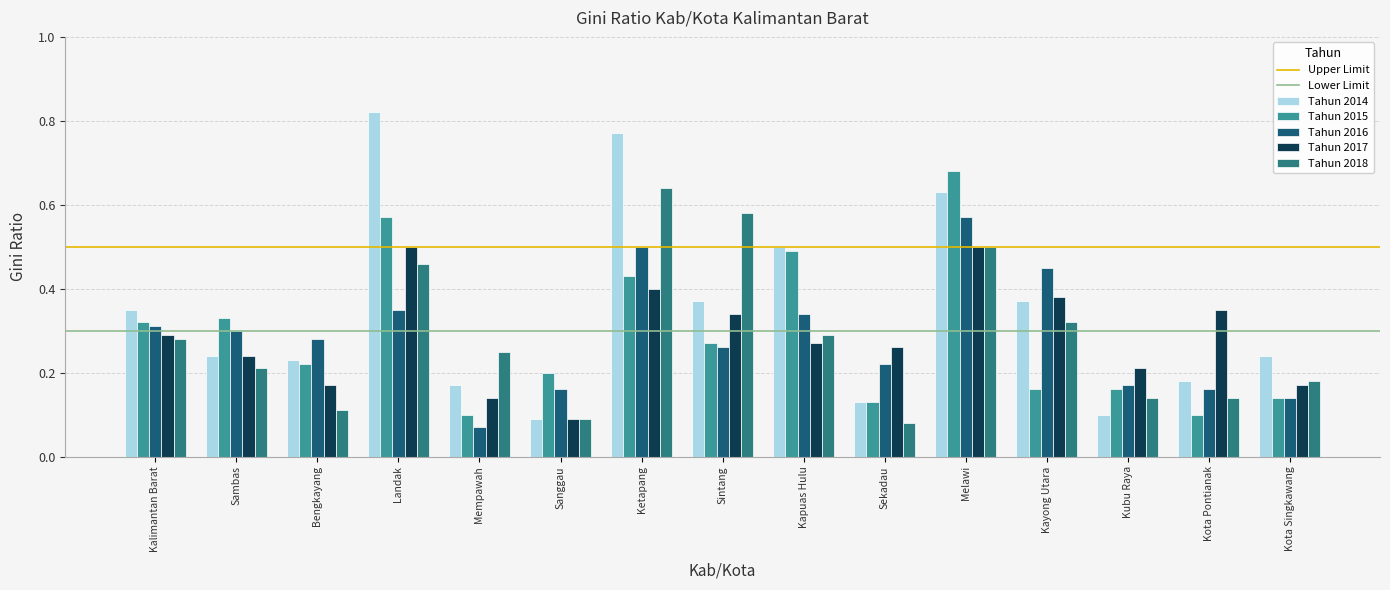

How many distinct data groups are displayed?

5